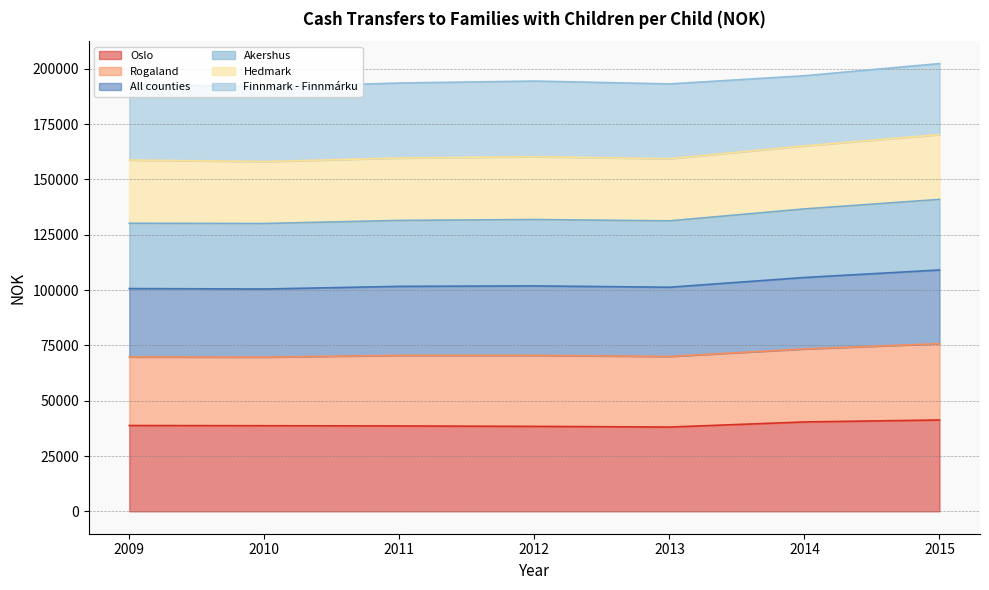

Which series changed the most between 2011 and 2015?

All counties